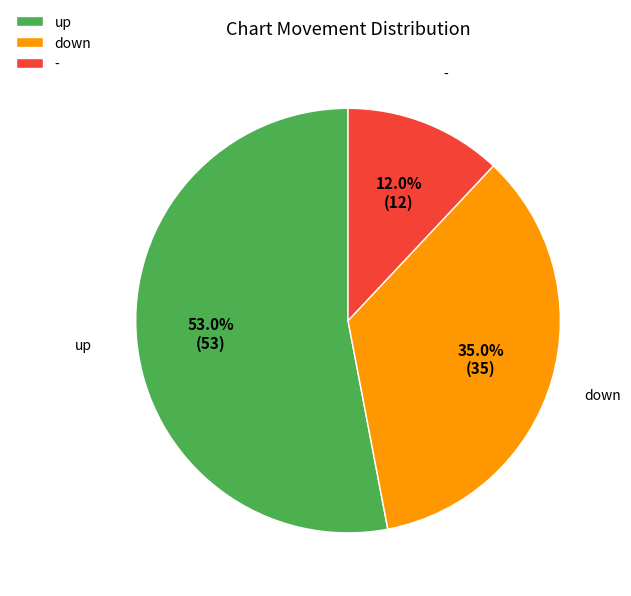

Which category accounts for the majority?

up